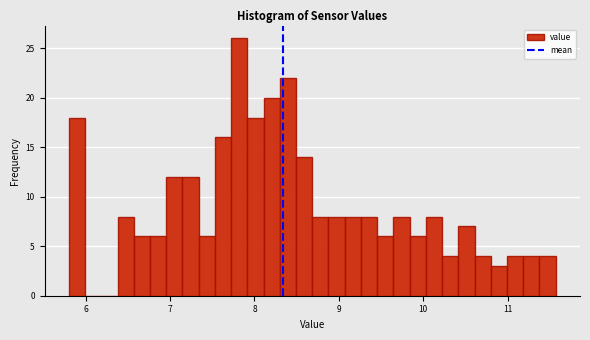

Around what value on the x-axis is the tallest bar? Give the approximate position of its centre, as read against the axis.

7.8